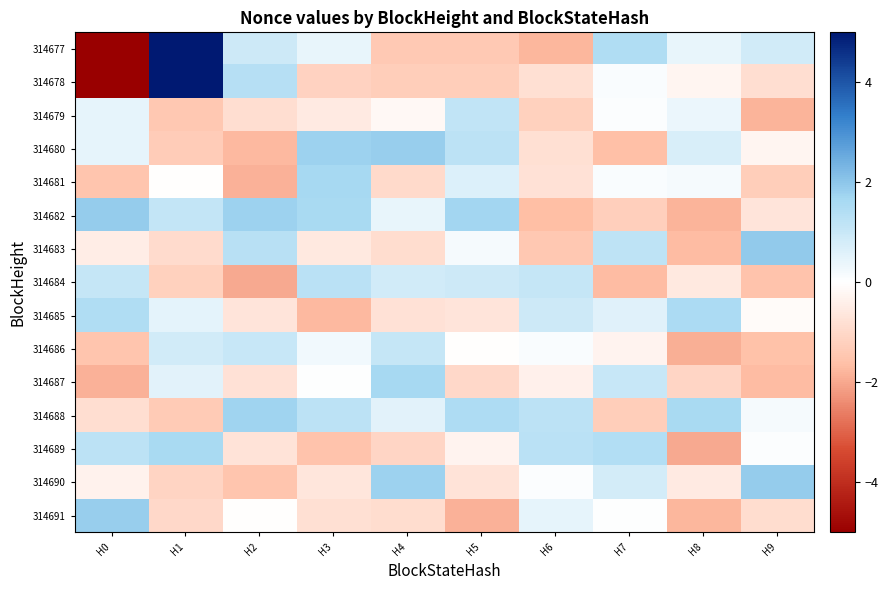

What is the maximum value shown in the chart?

5.0